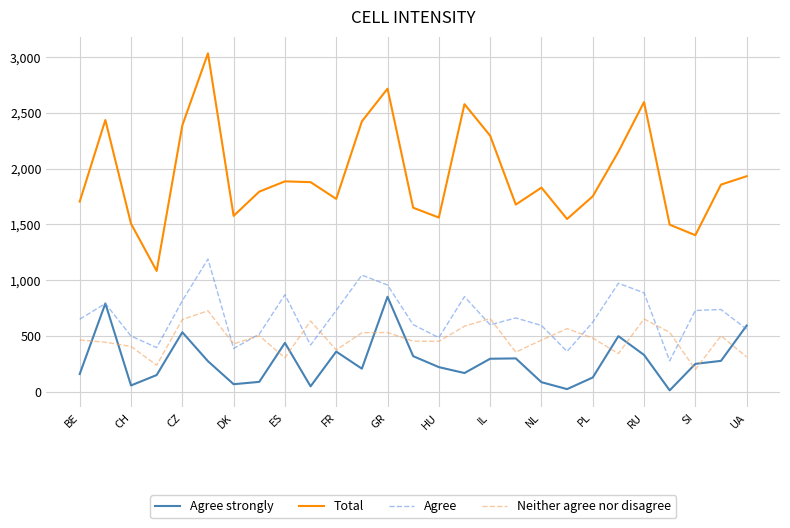

Which series has the largest total across all categories?

Total